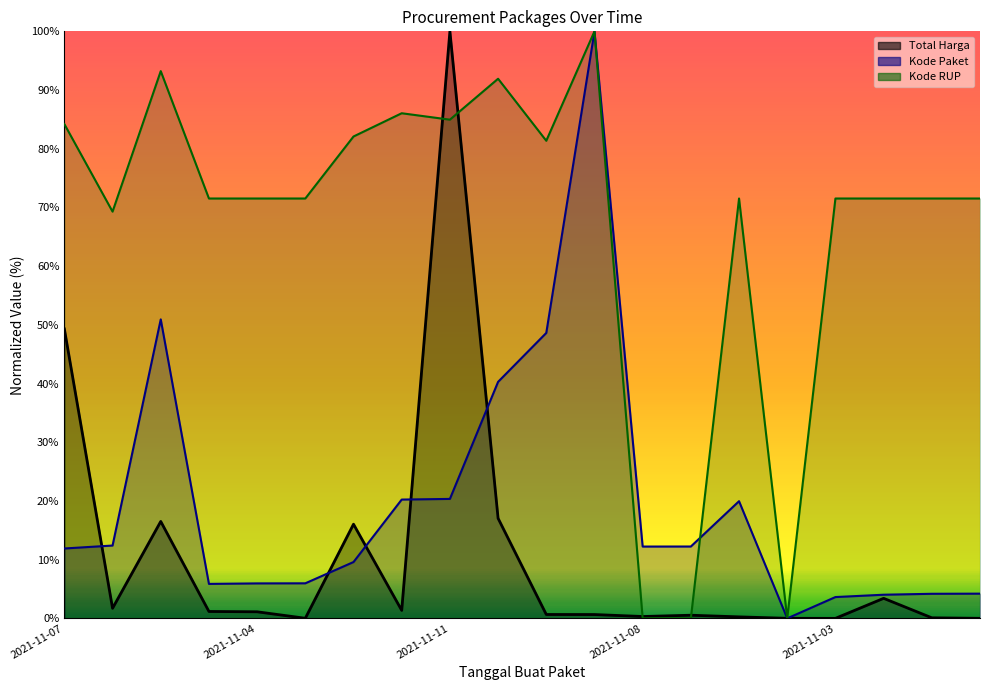

What is the average value of the Total Harga series?

10.5